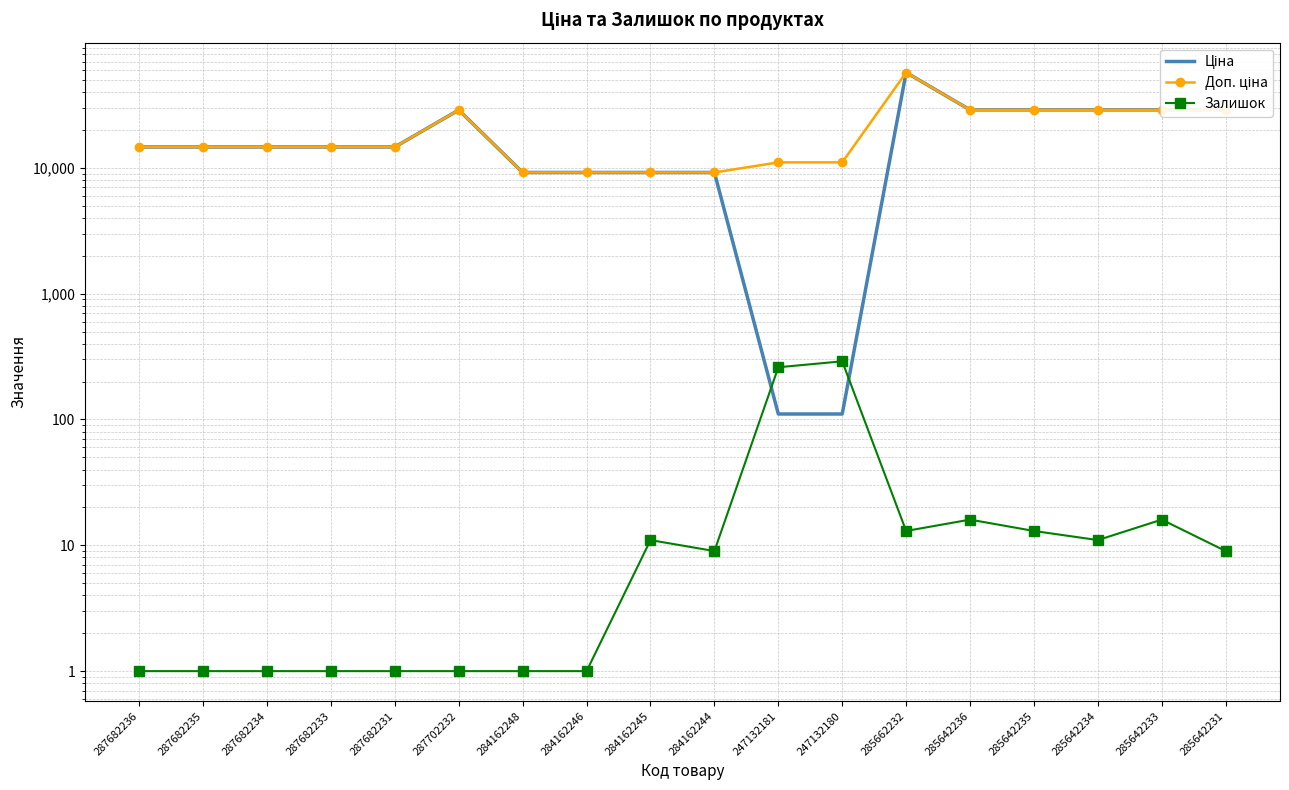

What is the spread (max minus min) of values at 285662232?

57222.5